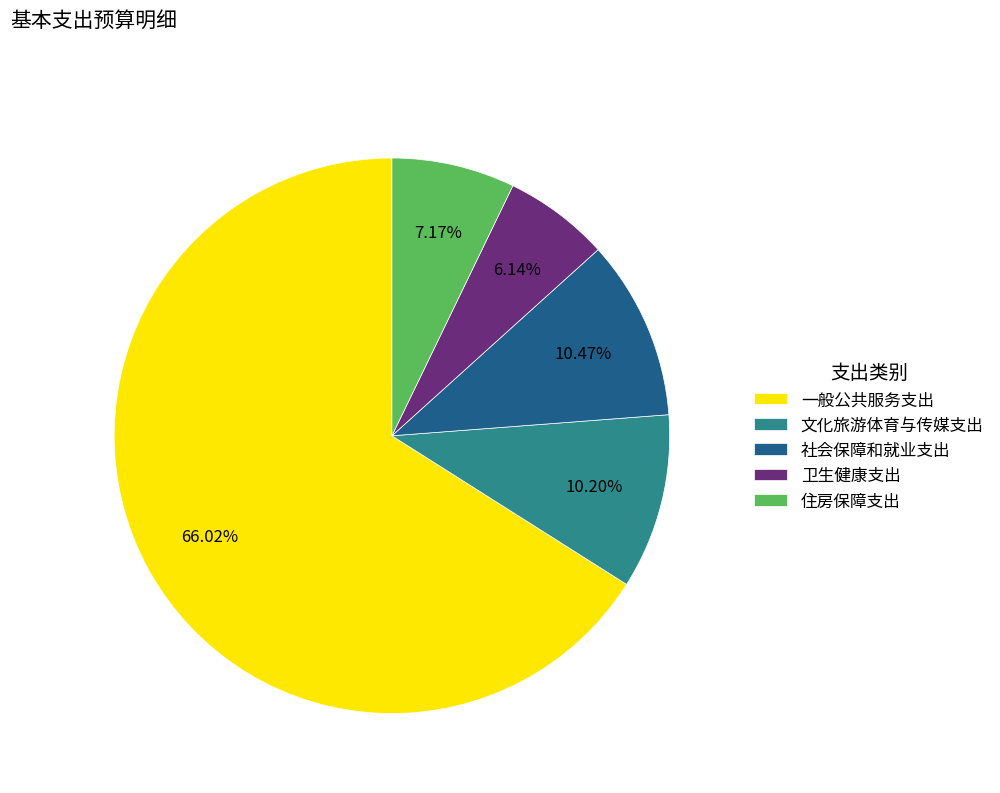

True or false: 一般公共服务支出 accounts for 66% of the total.

True